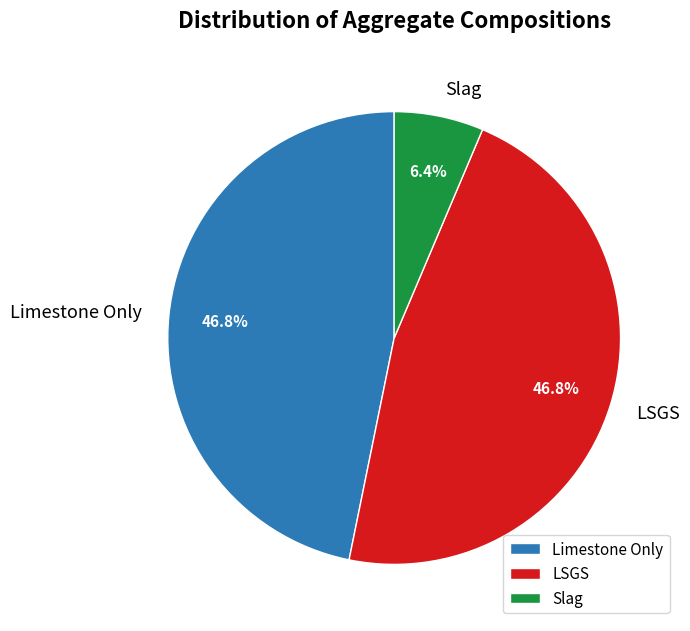

To the nearest percent, what is the average slice percentage?

33%